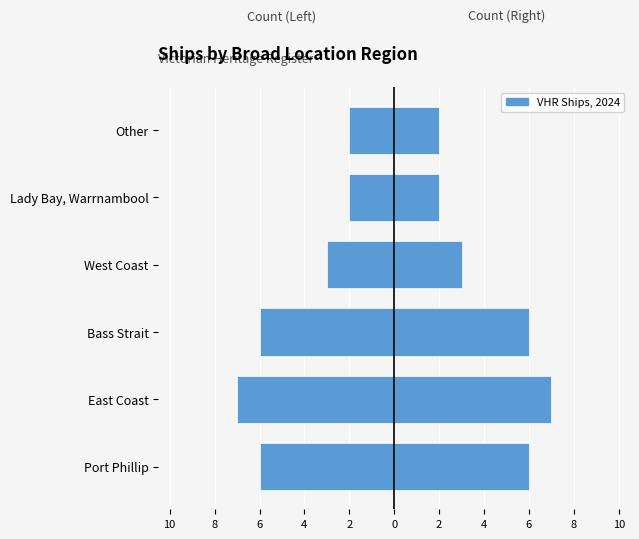

What is the value of the 4th bar from the left?

-3